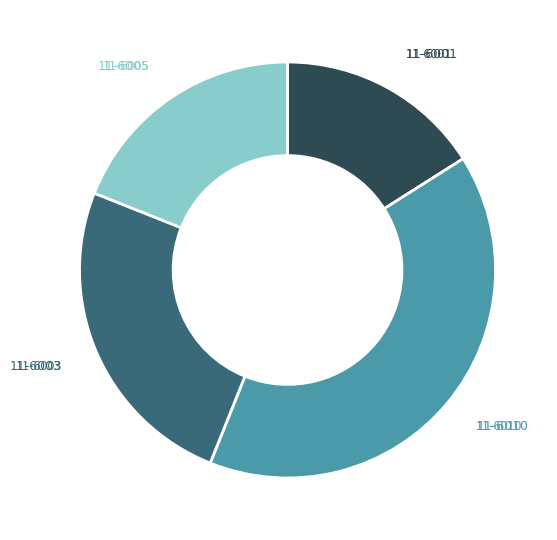

Rank the categories by value from lowest to highest.

11-6001, 11-6005, 11-6003, 11-6010